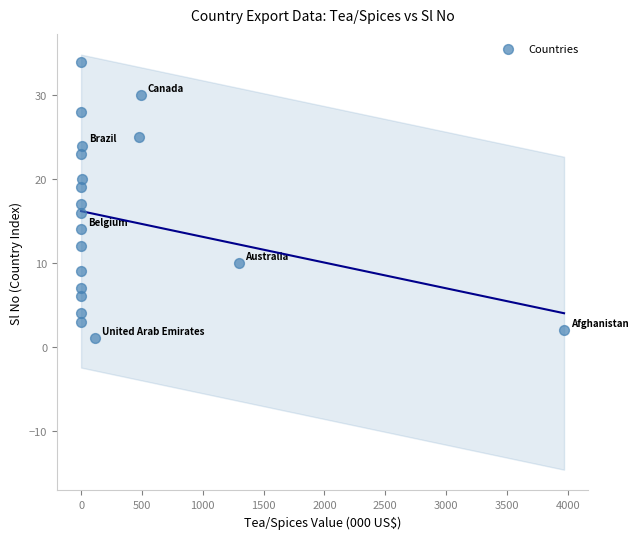

What is the range of Y values (max minus min)?

33